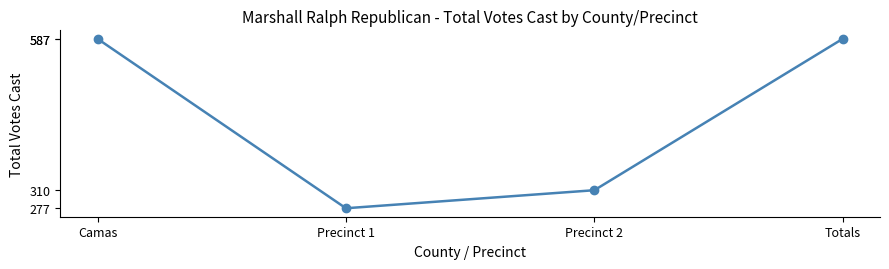

What is the maximum value shown in the chart?

587